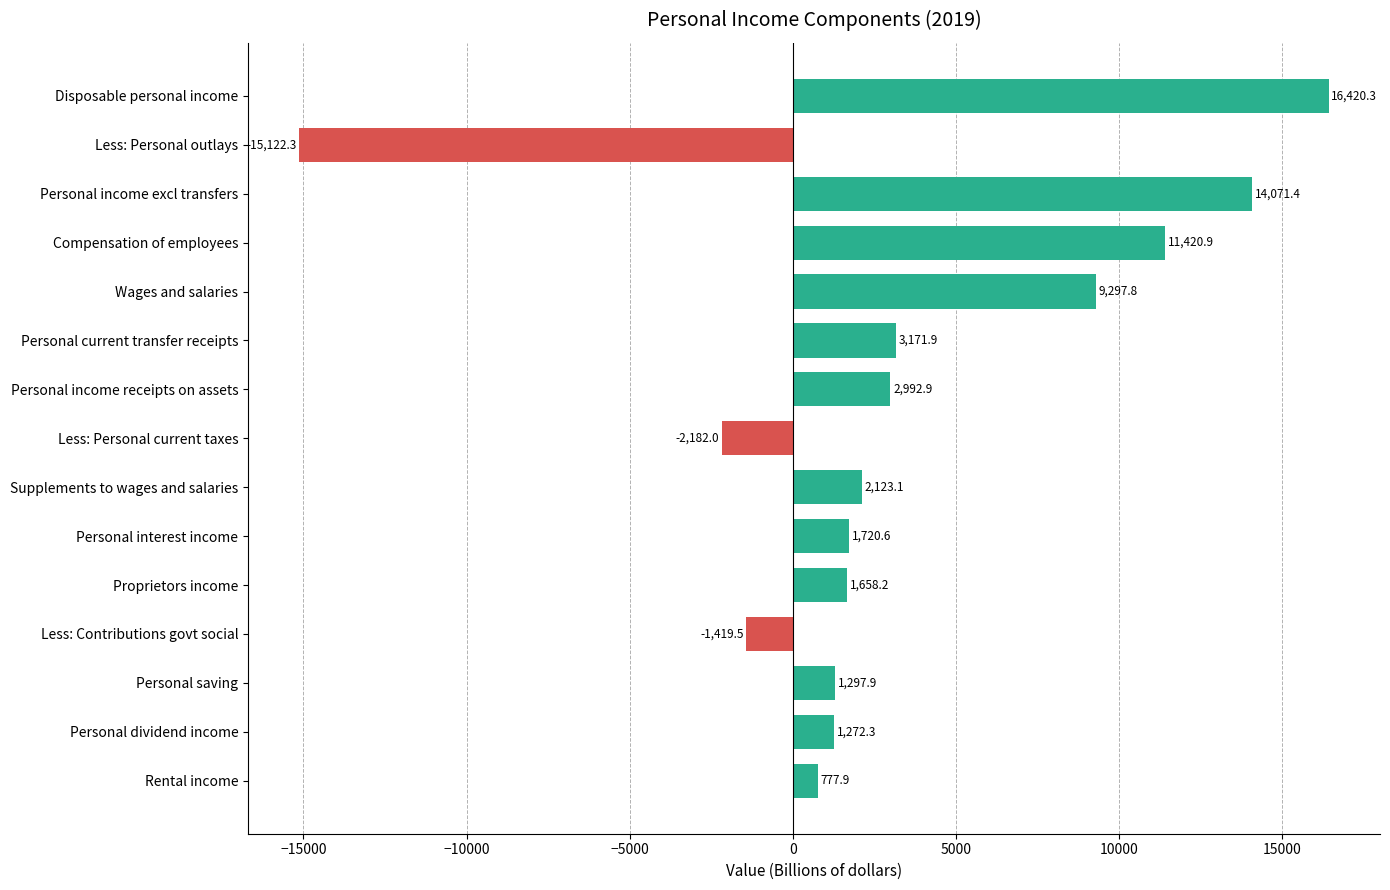

Where is the data nearest to the value 649?

Rental income